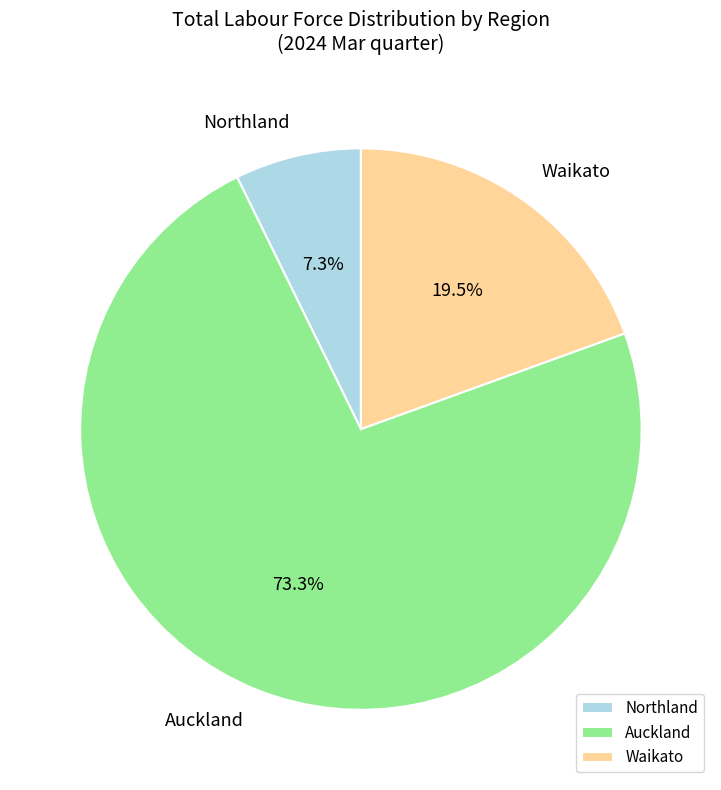

Count the number of slices in the pie.

3